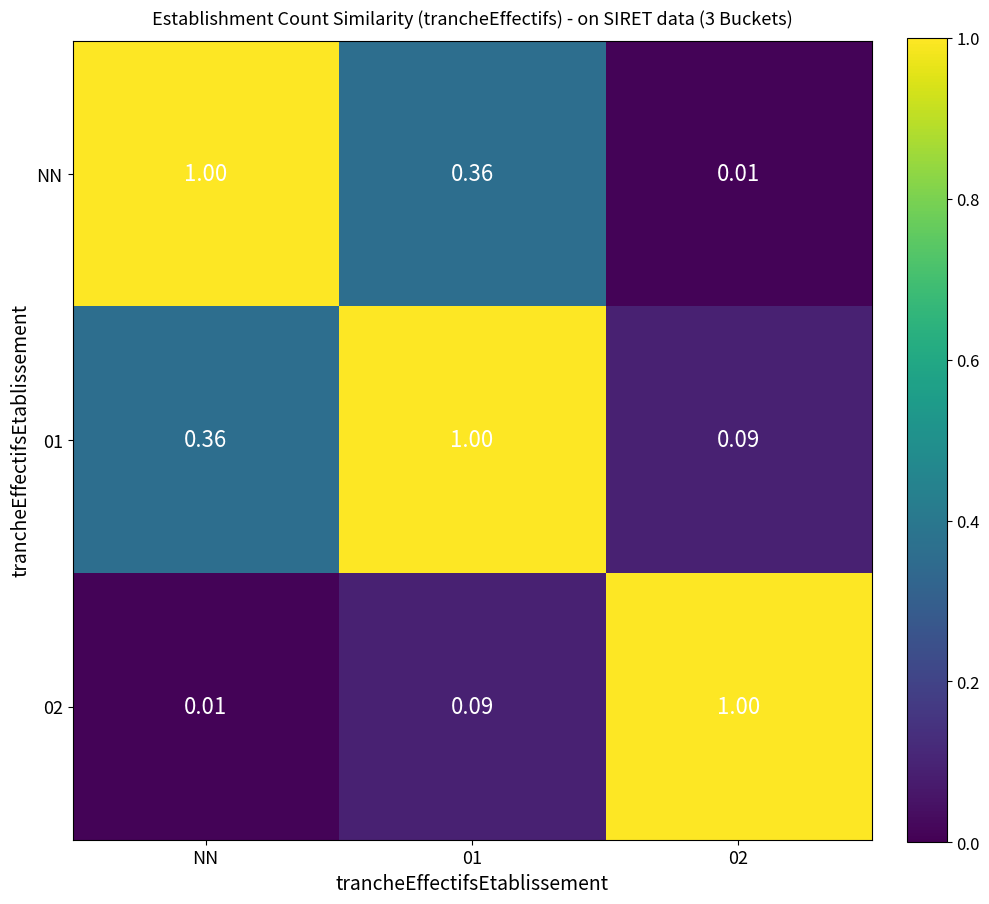

Is the value of 02 at 01 greater than the value of 01 at NN?

No